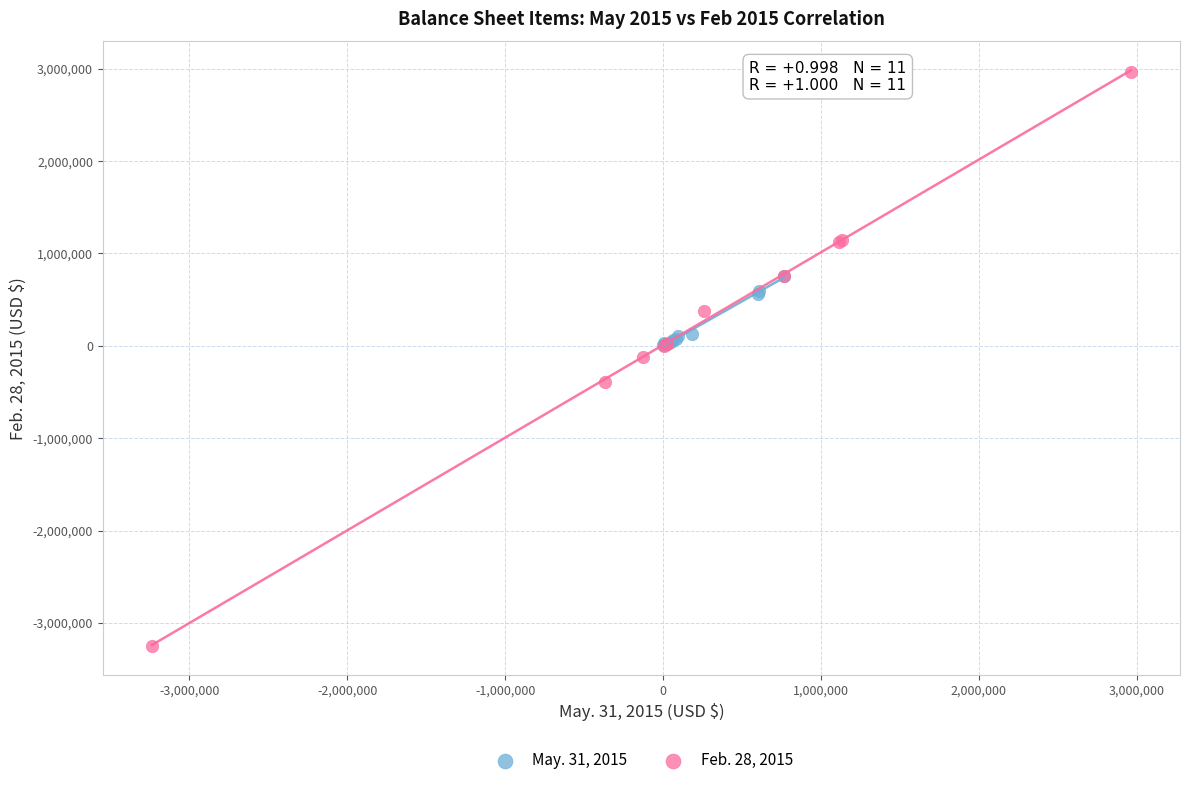

Which series contains the lowest Y value?

Feb. 28, 2015